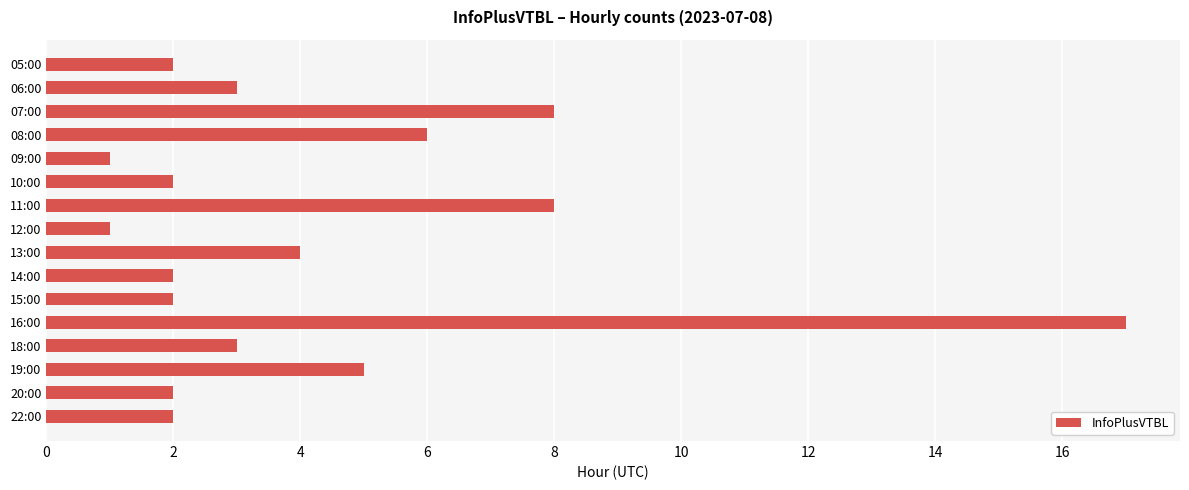

Reading bottom to top, list all the values displayed in this chart.

22:00=2	20:00=2	19:00=5	18:00=3	16:00=17	15:00=2	14:00=2	13:00=4	12:00=1	11:00=8	10:00=2	09:00=1	08:00=6	07:00=8	06:00=3	05:00=2